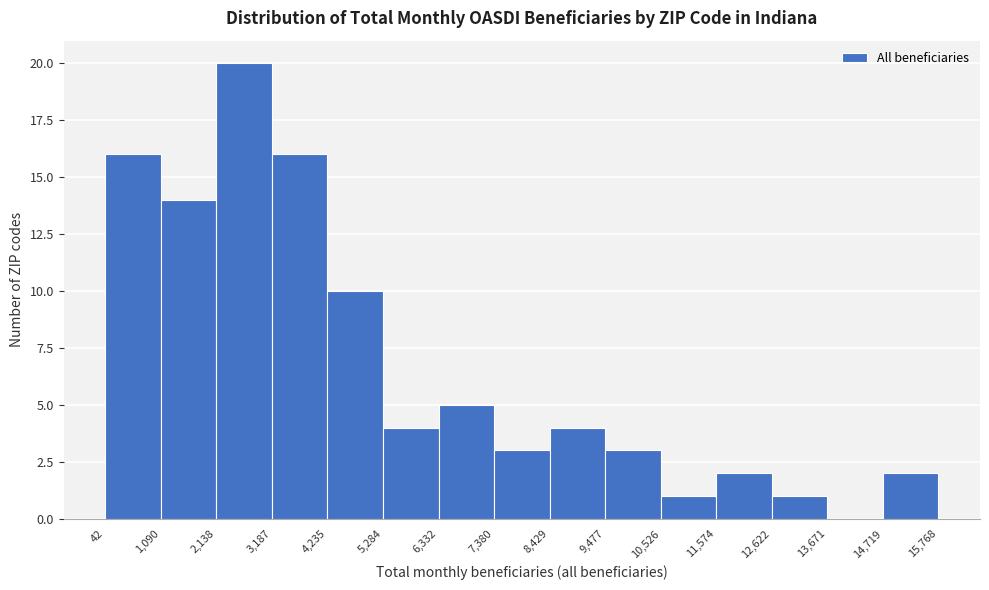

Reading left to right, transcribe this chart: for each bar, give the range it covers on the x-axis and its height. The values are not printed on the chart, so give them approximately, as read against the axis.

42 to 1,090: 16
1,090 to 2,138: 14
2,138 to 3,187: 20
3,187 to 4,235: 16
4,235 to 5,284: 10
5,284 to 6,332: 4
6,332 to 7,380: 5
7,380 to 8,429: 3
8,429 to 9,477: 4
9,477 to 10,526: 3
10,526 to 11,574: 1
11,574 to 12,622: 2
12,622 to 13,671: 1
13,671 to 14,719: 0
14,719 to 15,768: 2